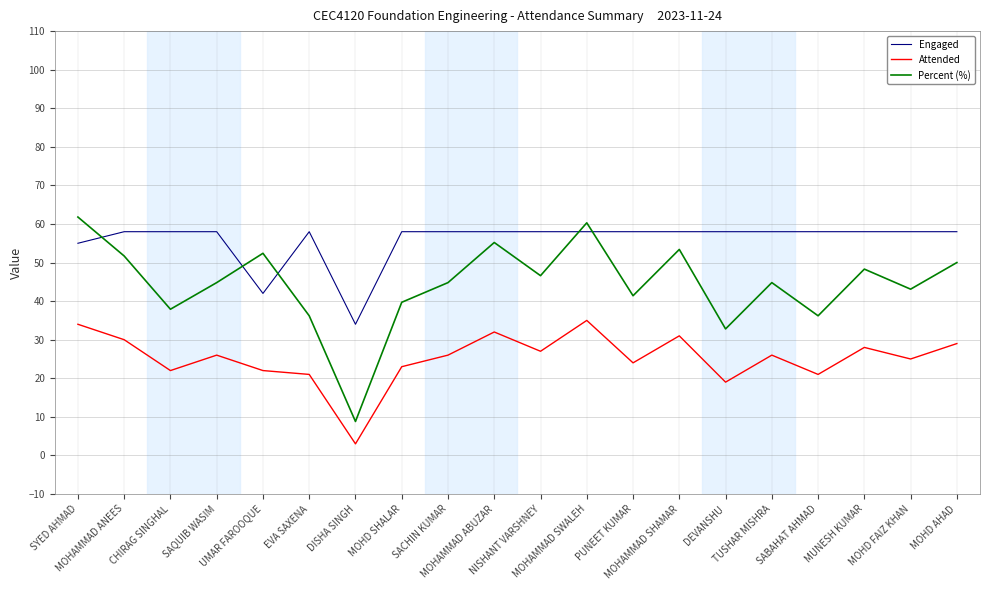

Does the chart display data point markers on the line(s)?

No